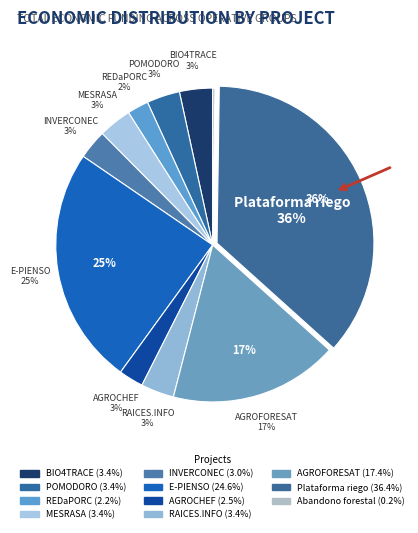

Rank the categories by value from lowest to highest.

Abandono forestal, REDaPORC, AGROCHEF, INVERCONEC, BIO4TRACE, POMODORO, RAICES.INFO, MESRASA, AGROFORESAT, E-PIENSO, Plataforma riego